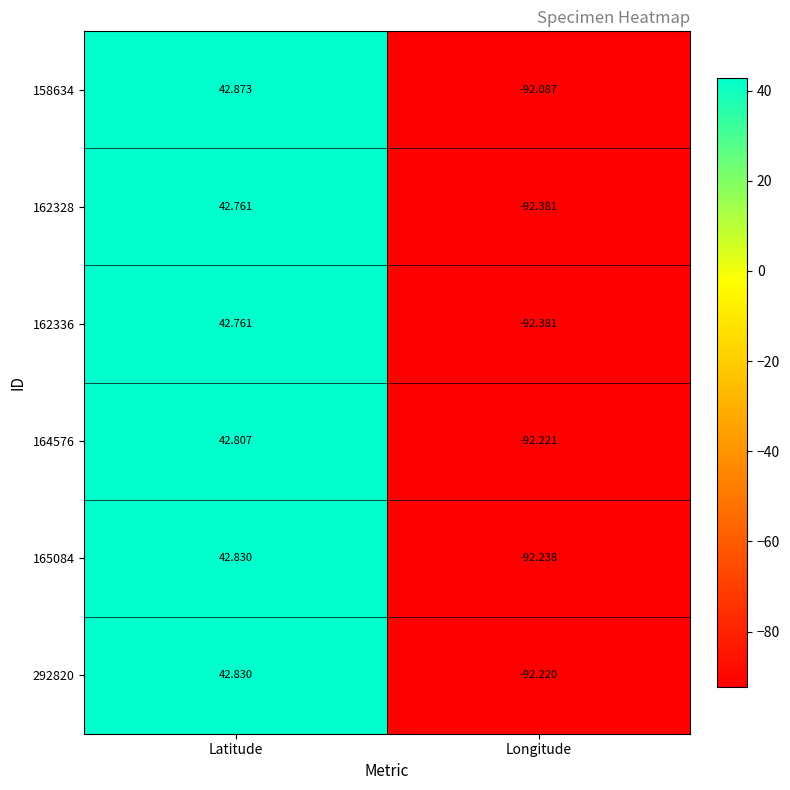

How many data points does each series have?

2